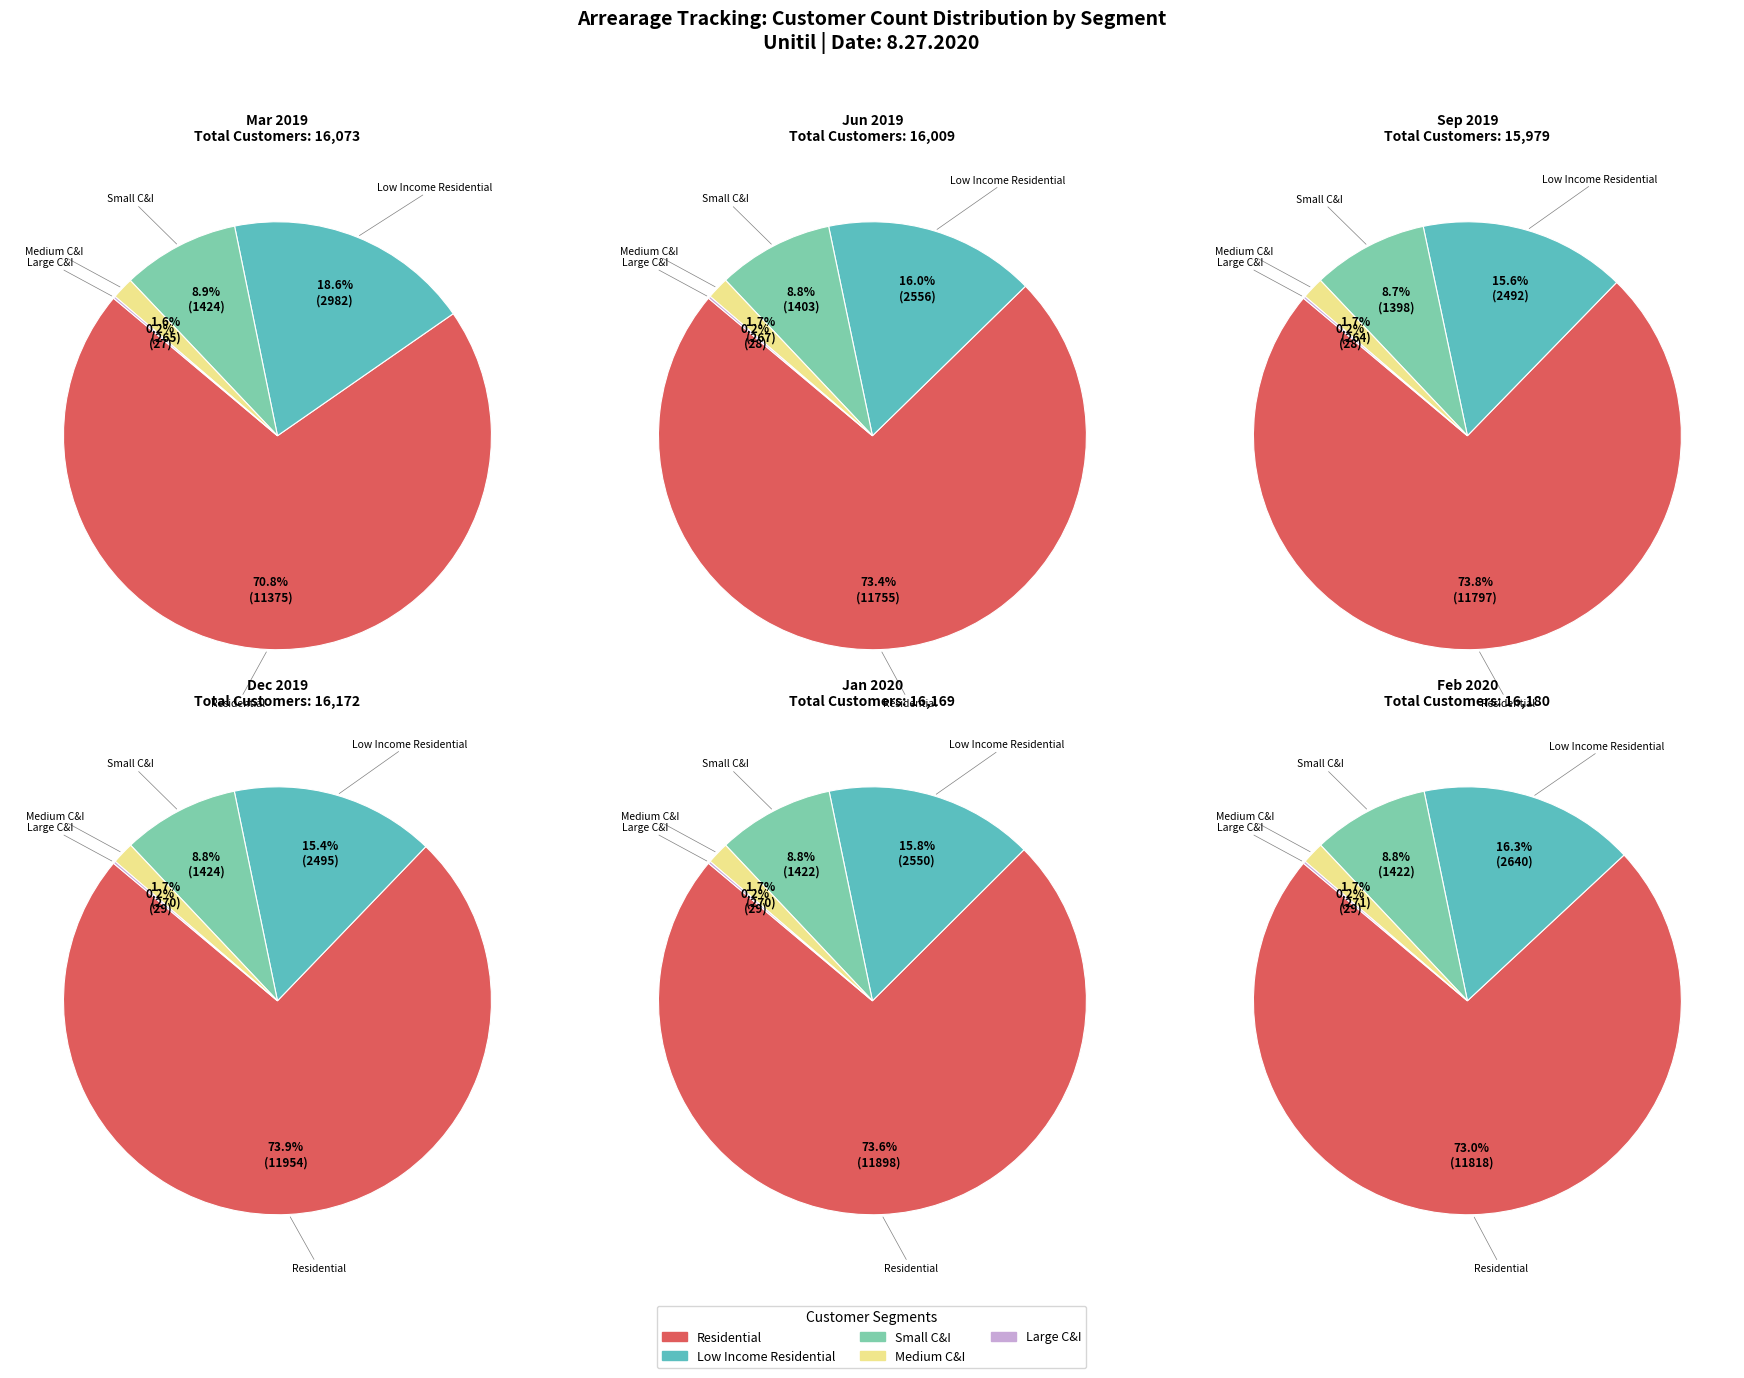

The 7 slice represents 17% of the pie. True or false?

False